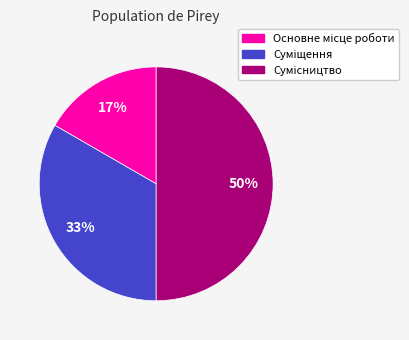

To the nearest percent, what is the average slice percentage?

33%